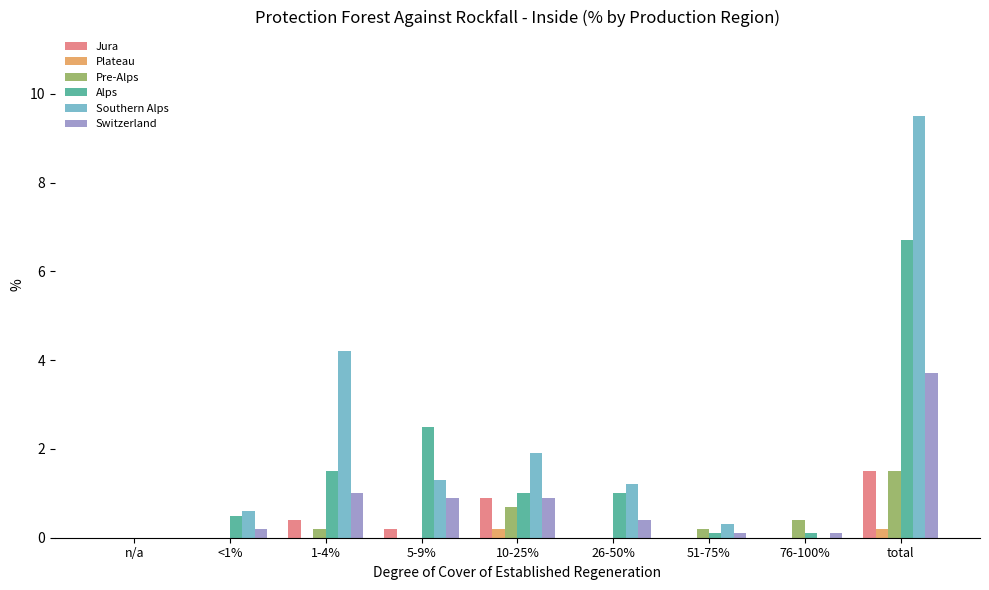

Which category has the highest value across all series?

total